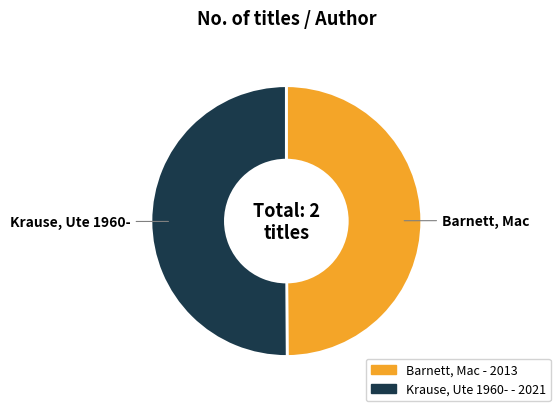

Count the number of slices in the pie.

2